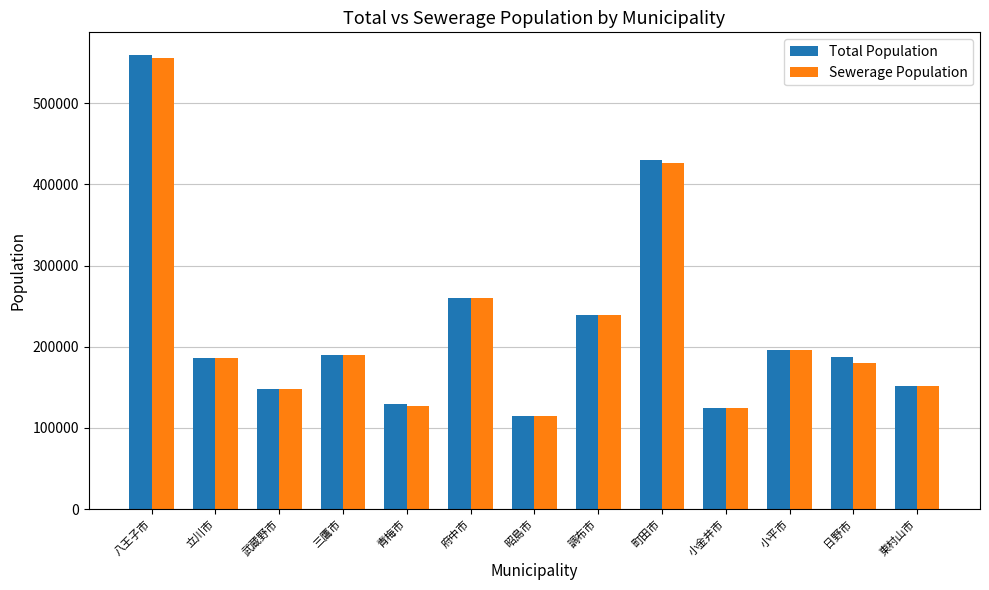

What is the minimum value shown in the chart?

114498